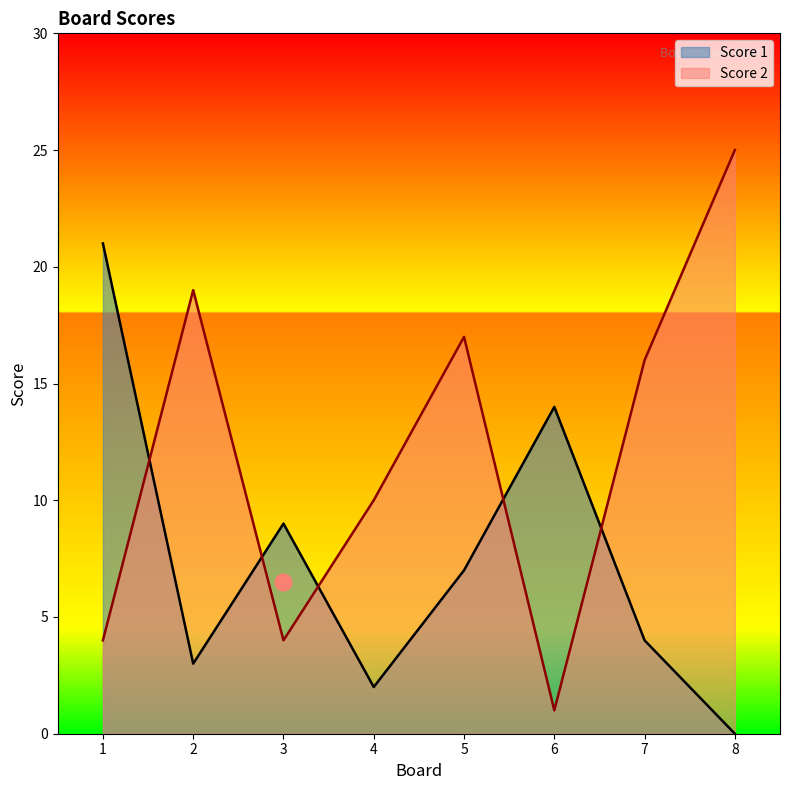

The value of Score 1 at 1 is 31. True or false?

False